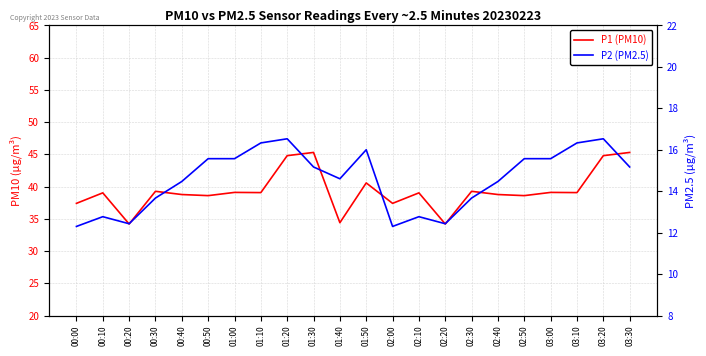

Which series has the largest range (max minus min)?

P1 (PM10)